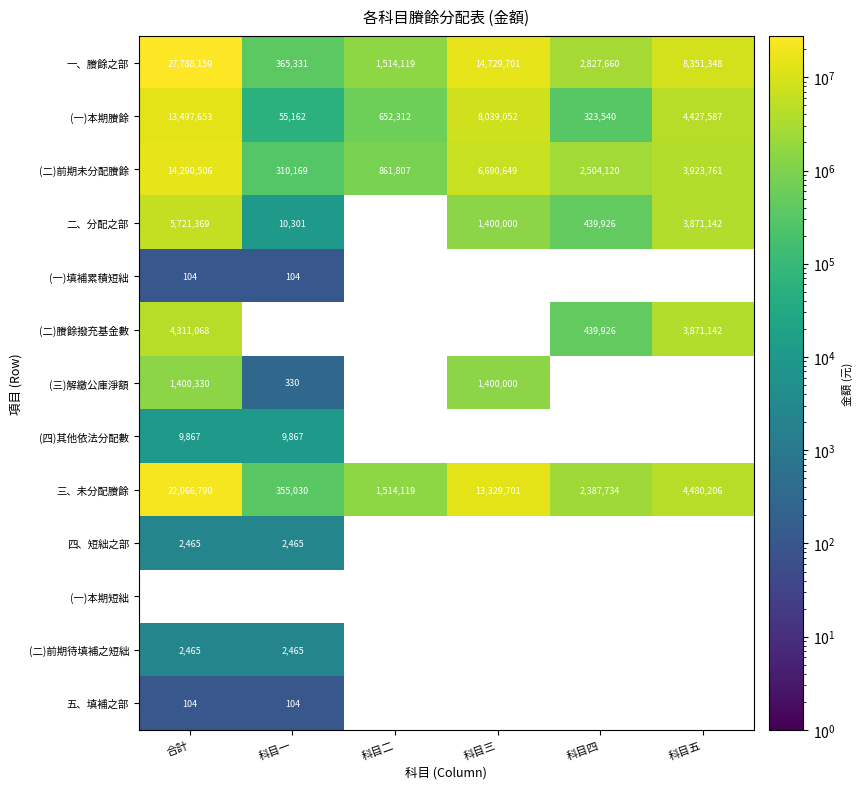

The 五、填補之部 series shows 63.0 at 合計. True or false?

False